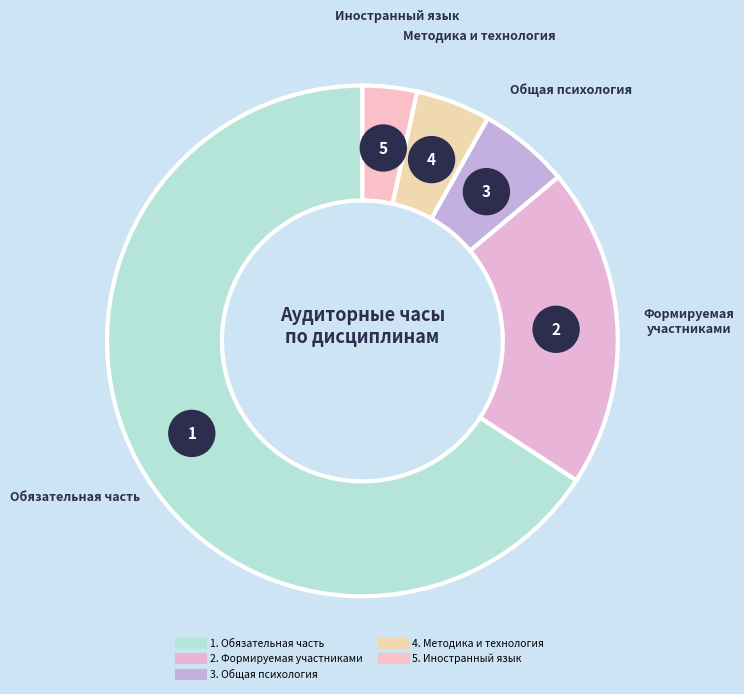

To the nearest percent, what is the average slice percentage?

20%